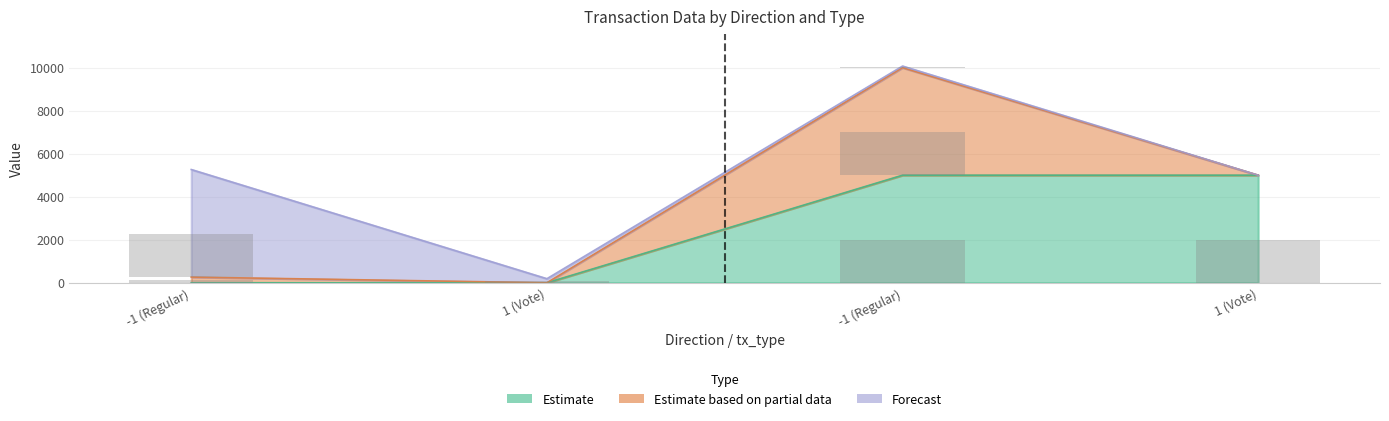

At which category is the sum across all series the highest?

-1 (Regular)